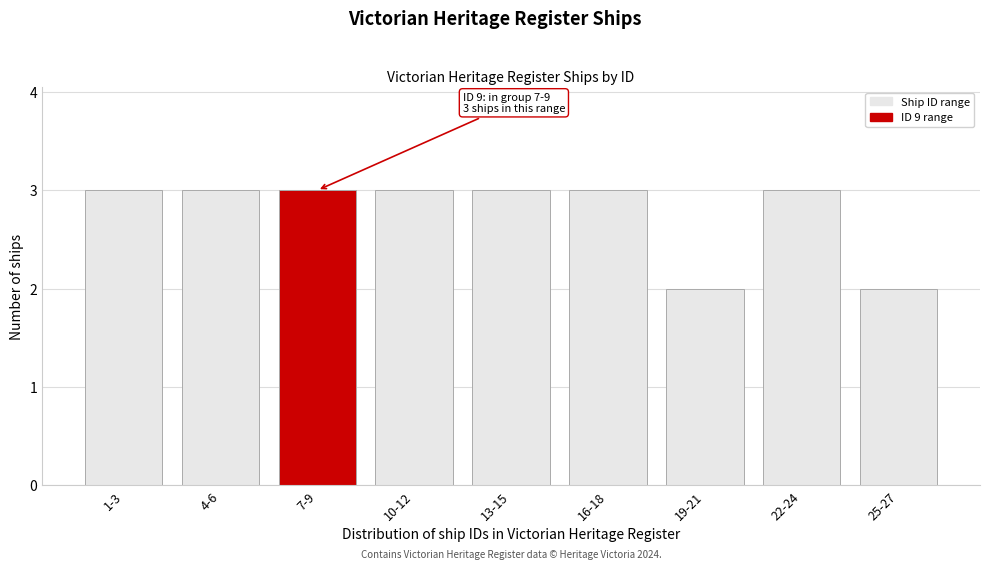

Reading right to left, extract all data points from this chart.

25-27=2	22-24=3	19-21=2	16-18=3	13-15=3	10-12=3	7-9=3	4-6=3	1-3=3